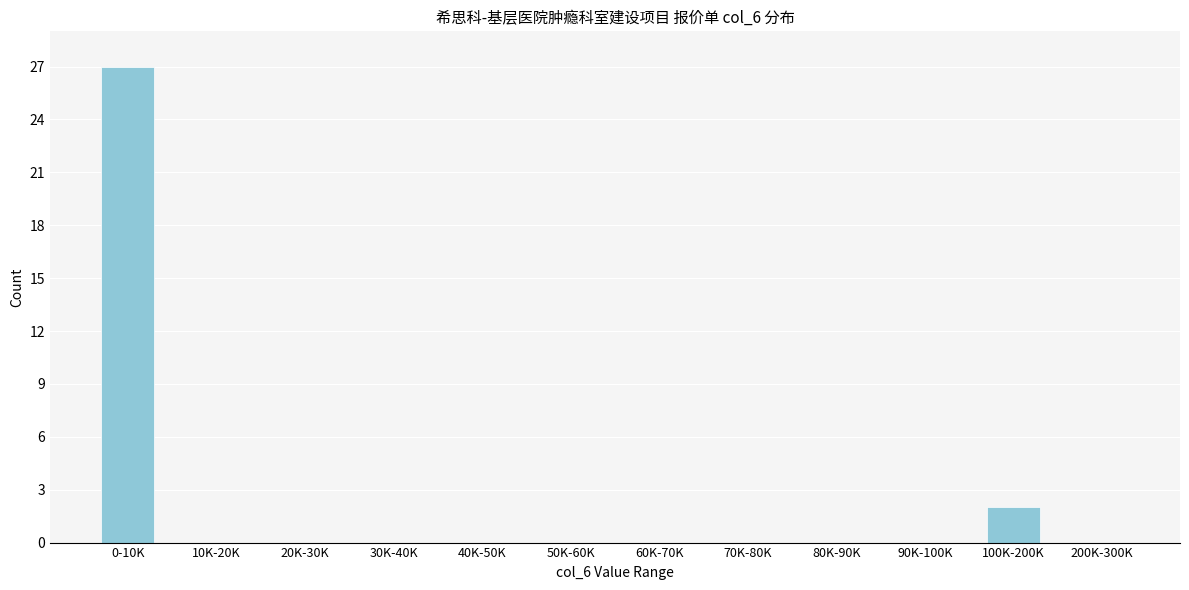

Reading left to right, list all the values displayed in this chart.

0-10K=27	10K-20K=0	20K-30K=0	30K-40K=0	40K-50K=0	50K-60K=0	60K-70K=0	70K-80K=0	80K-90K=0	90K-100K=0	100K-200K=2	200K-300K=0